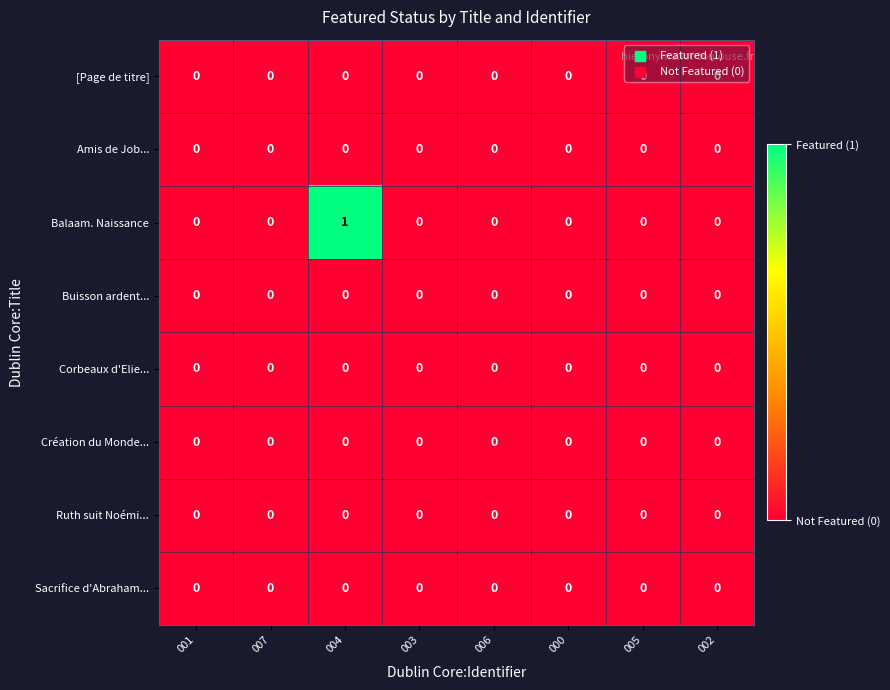

At which category is the sum across all series the highest?

004